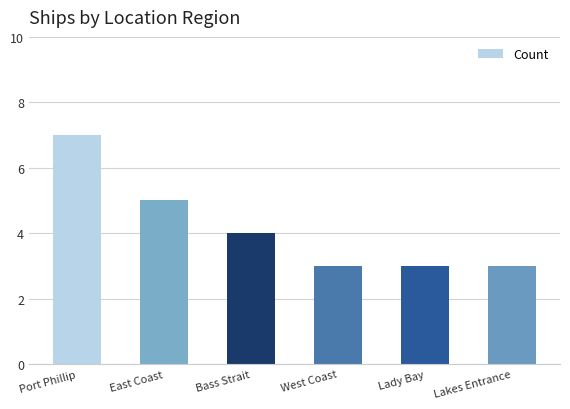

Approximately how many times larger is the value at Lady Bay compared to West Coast?

1.0